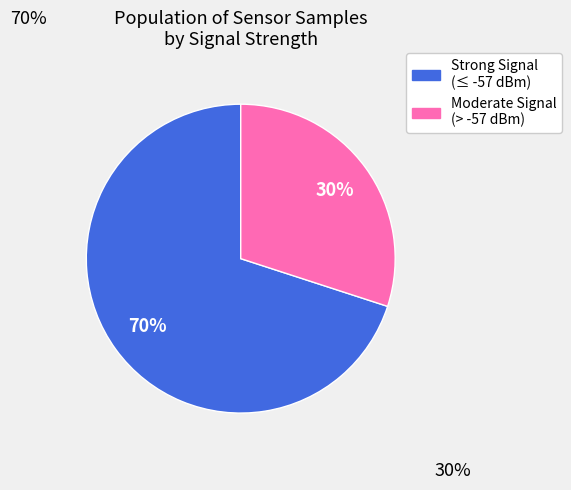

Which slice is the largest?

Strong Signal (≤ -57 dBm)